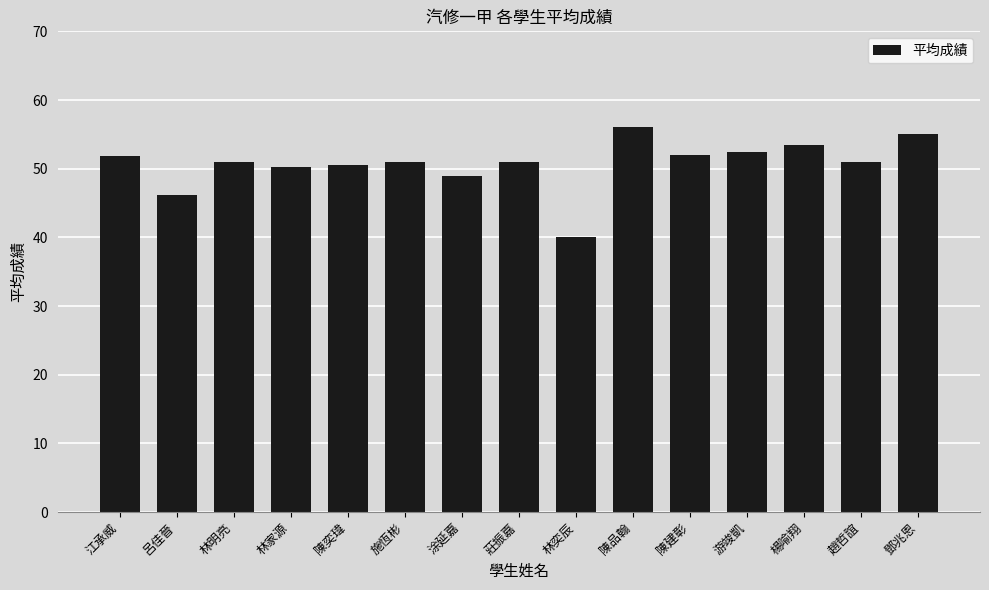

What is the average value?

50.7